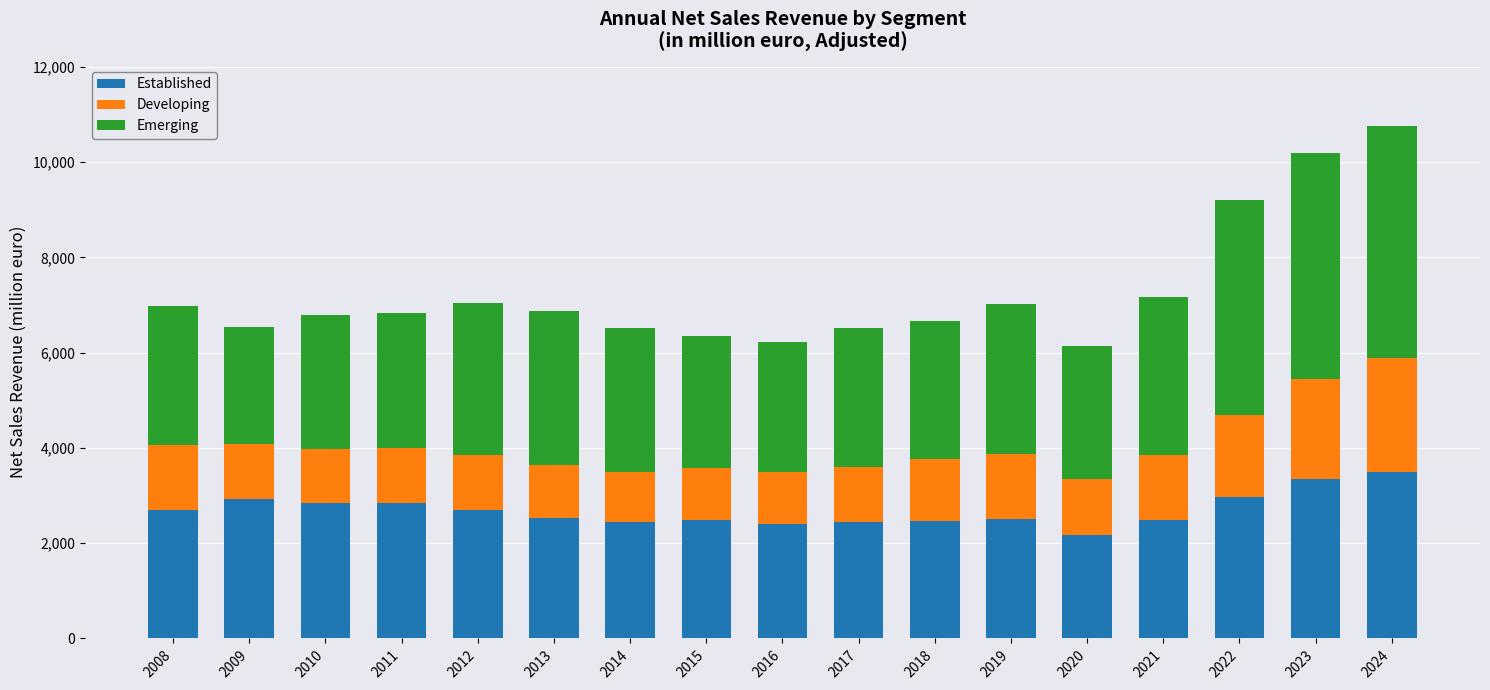

At which category is the sum across all series the highest?

2024